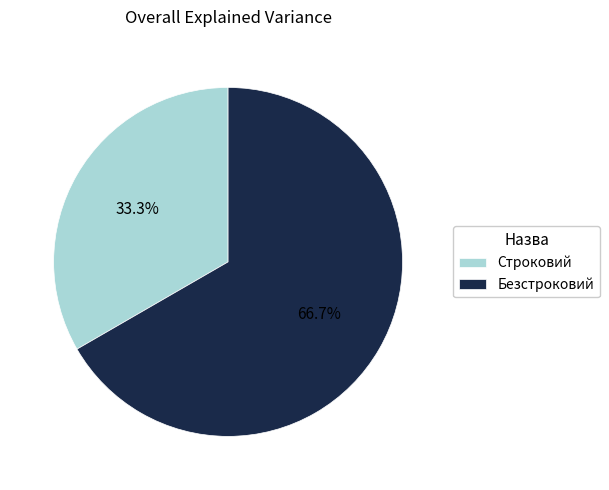

What is the ratio of the value at Строковий to the value at Безстроковий?

0.5